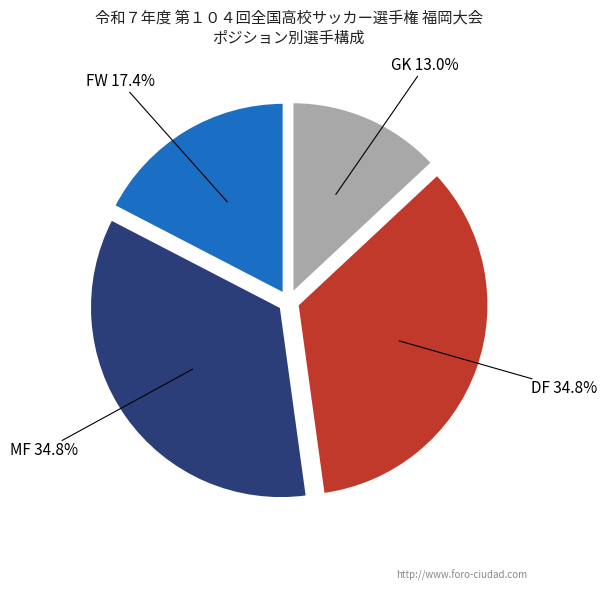

Is there a majority slice in this chart?

No